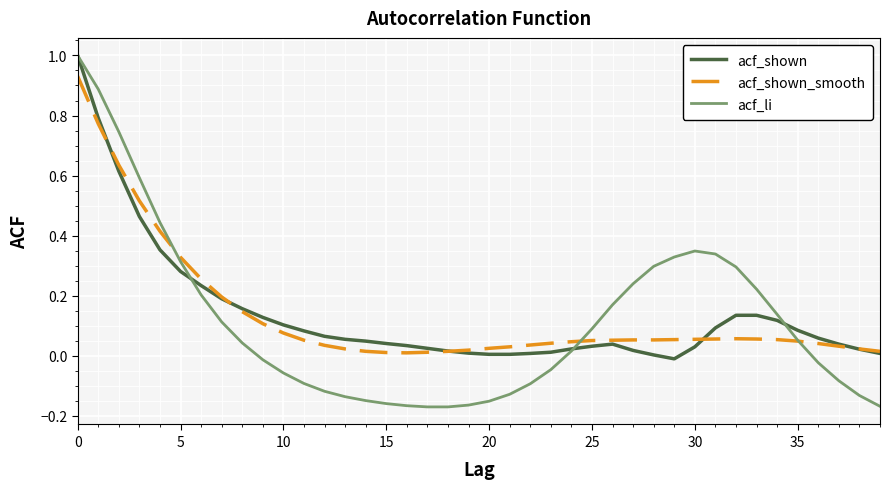

What is the greatest value displayed?

1.0